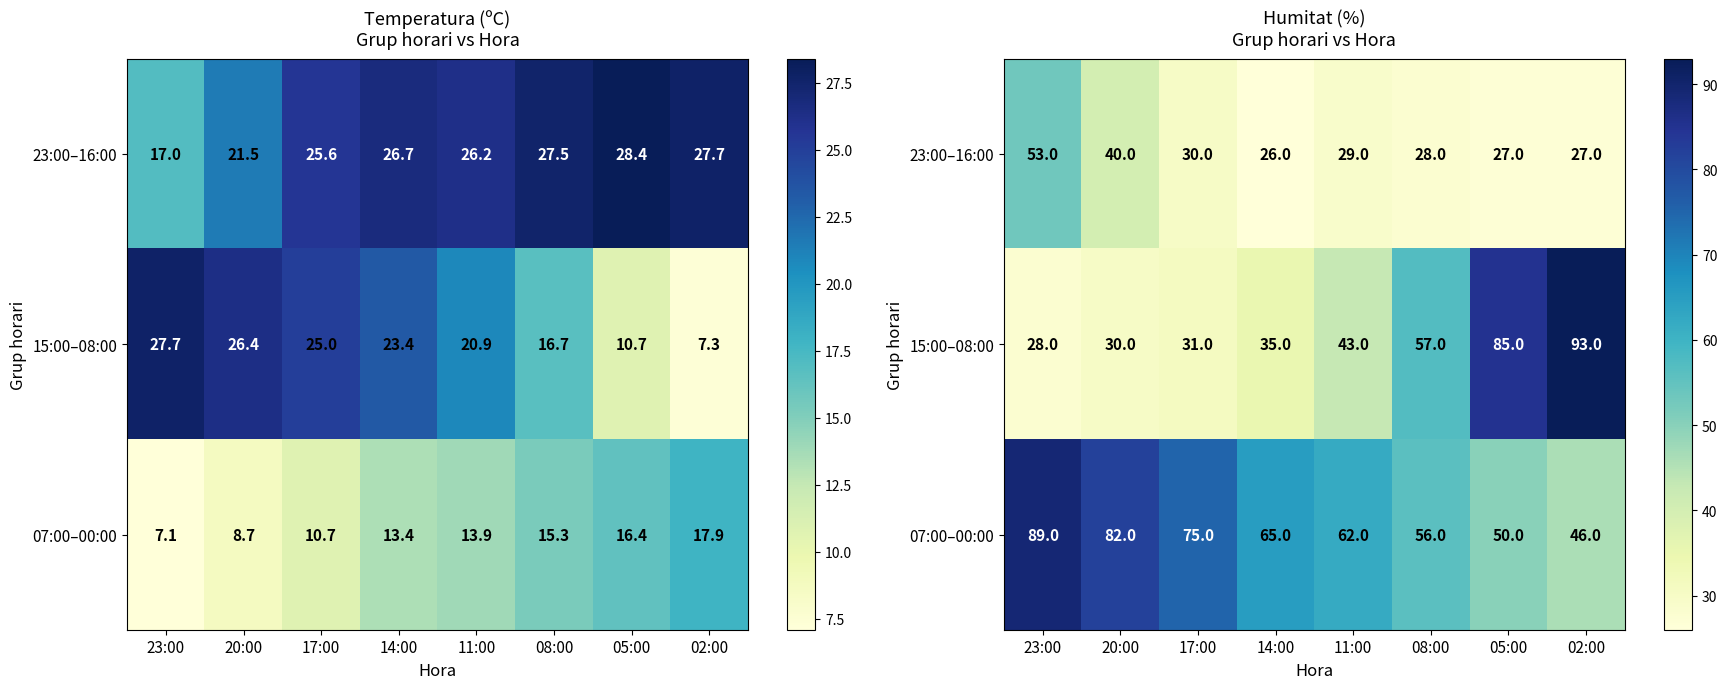

The 07:00–00:00 series shows 75 at 17:00. True or false?

True